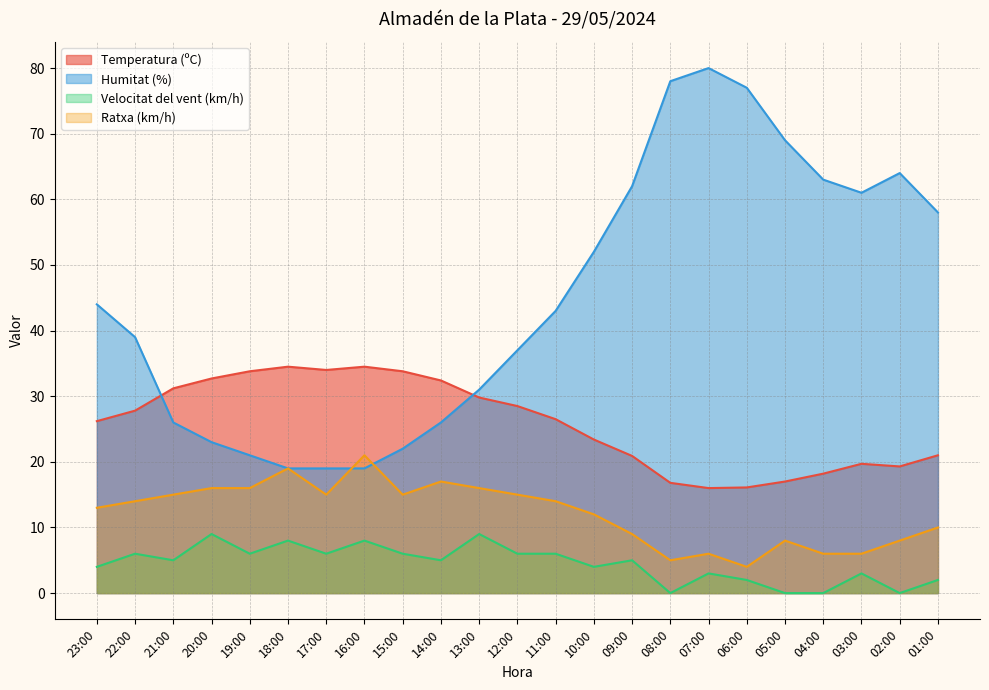

True or false: Ratxa (km/h) has a value of 16.0 at 20:00.

True